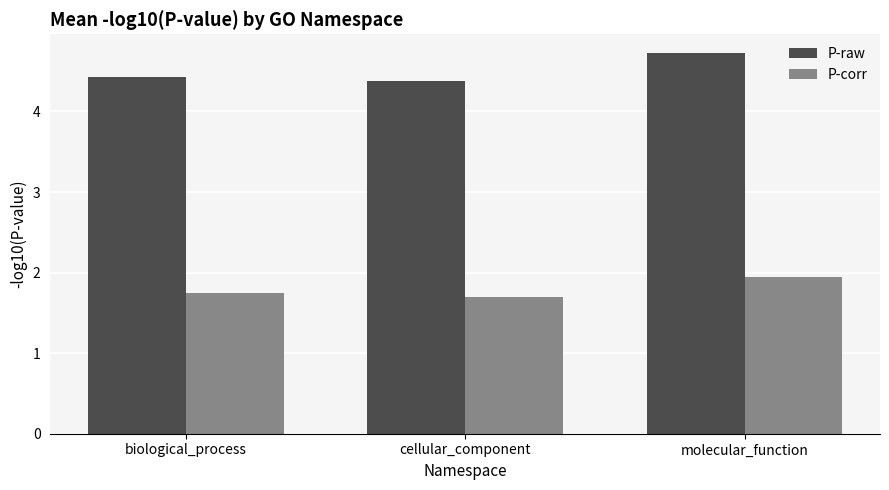

How many P-raw values are between 4 and 5?

3